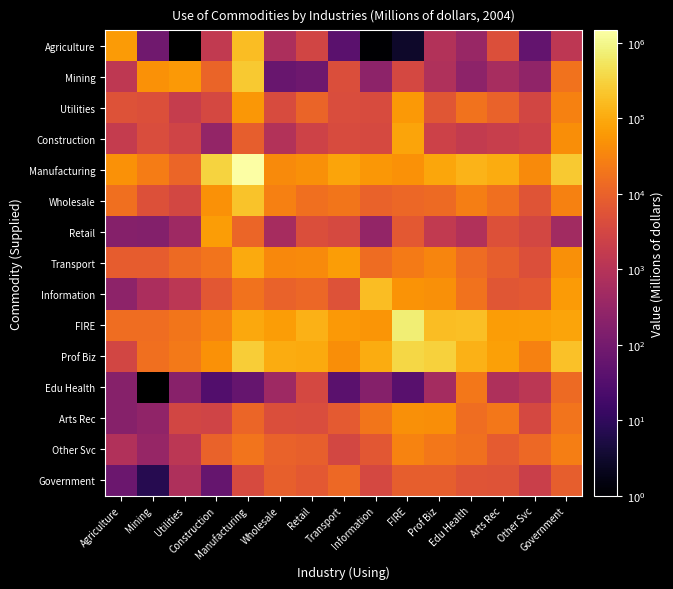

At how many categories does at least one series exceed 856352?

1